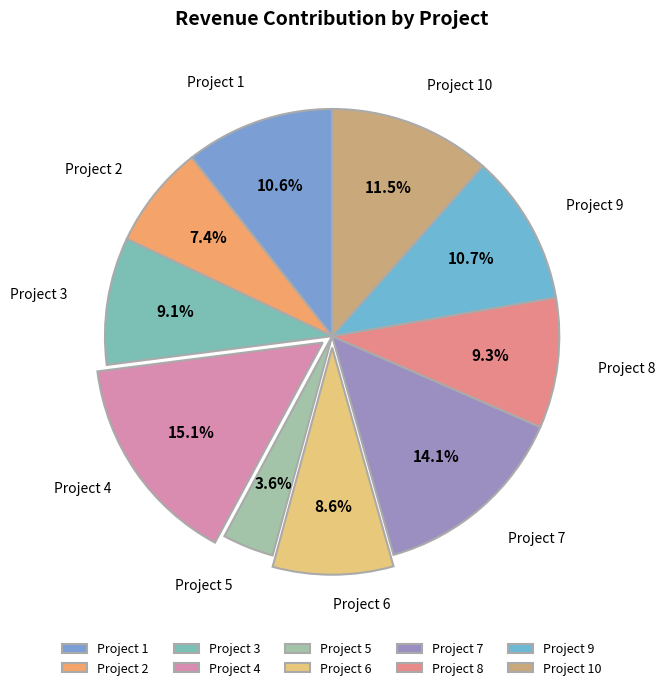

To the nearest percent, what is the average slice percentage?

10%